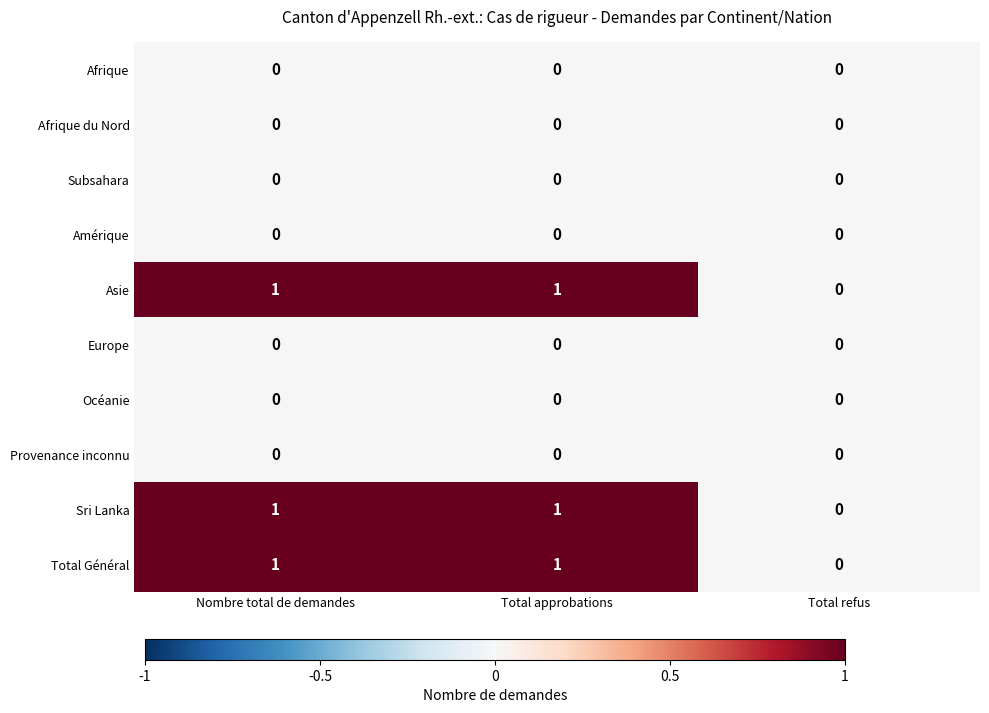

Which category has the lowest value in the Asie series?

Total refus